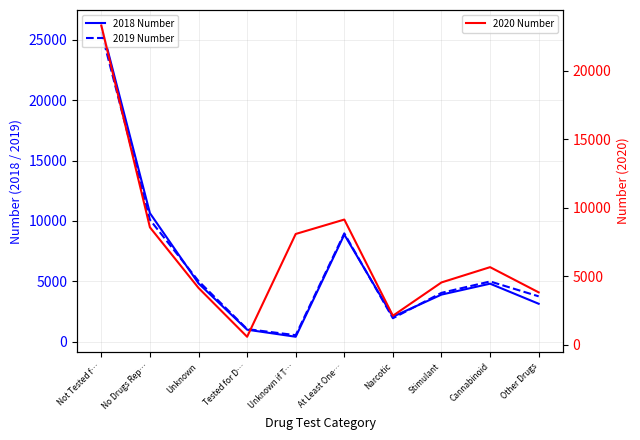

Which series ends up on top after the final intersection of 2018 Number and 2020 Number?

2020 Number